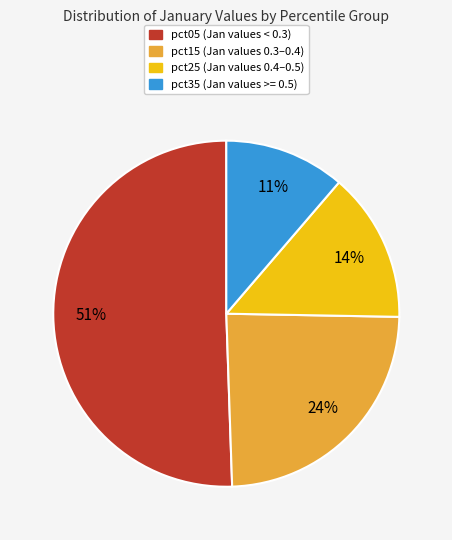

How many slices are in this pie chart?

4